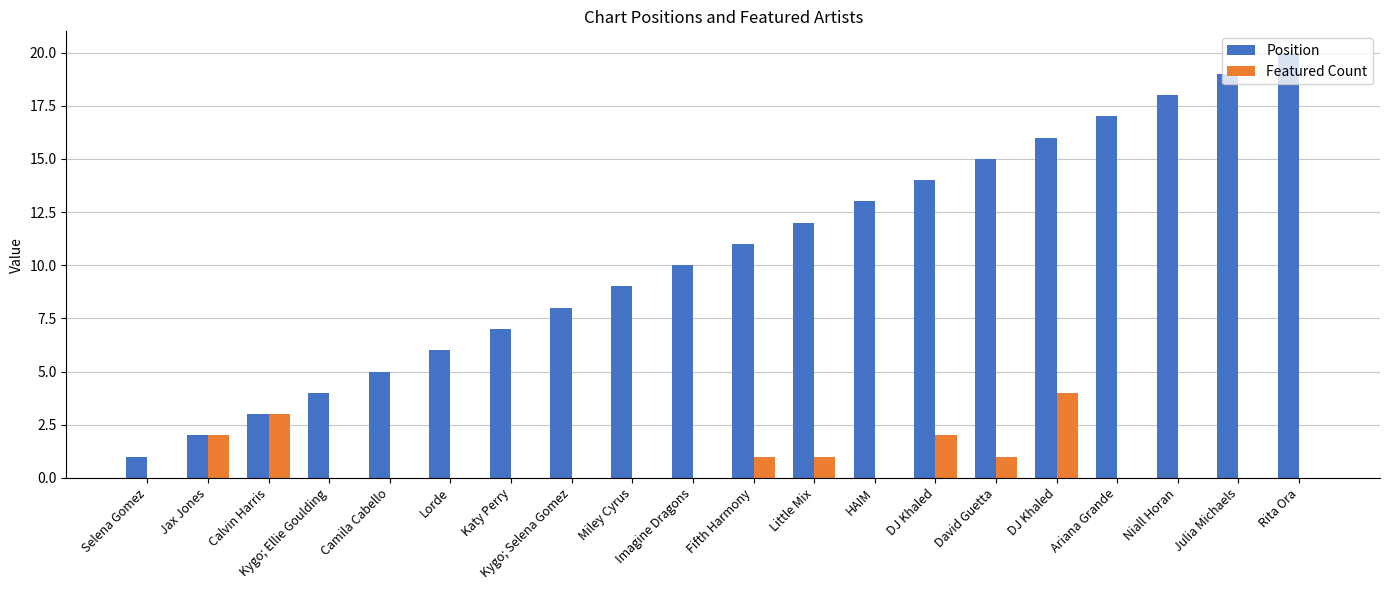

Which series has the widest spread of values?

Position